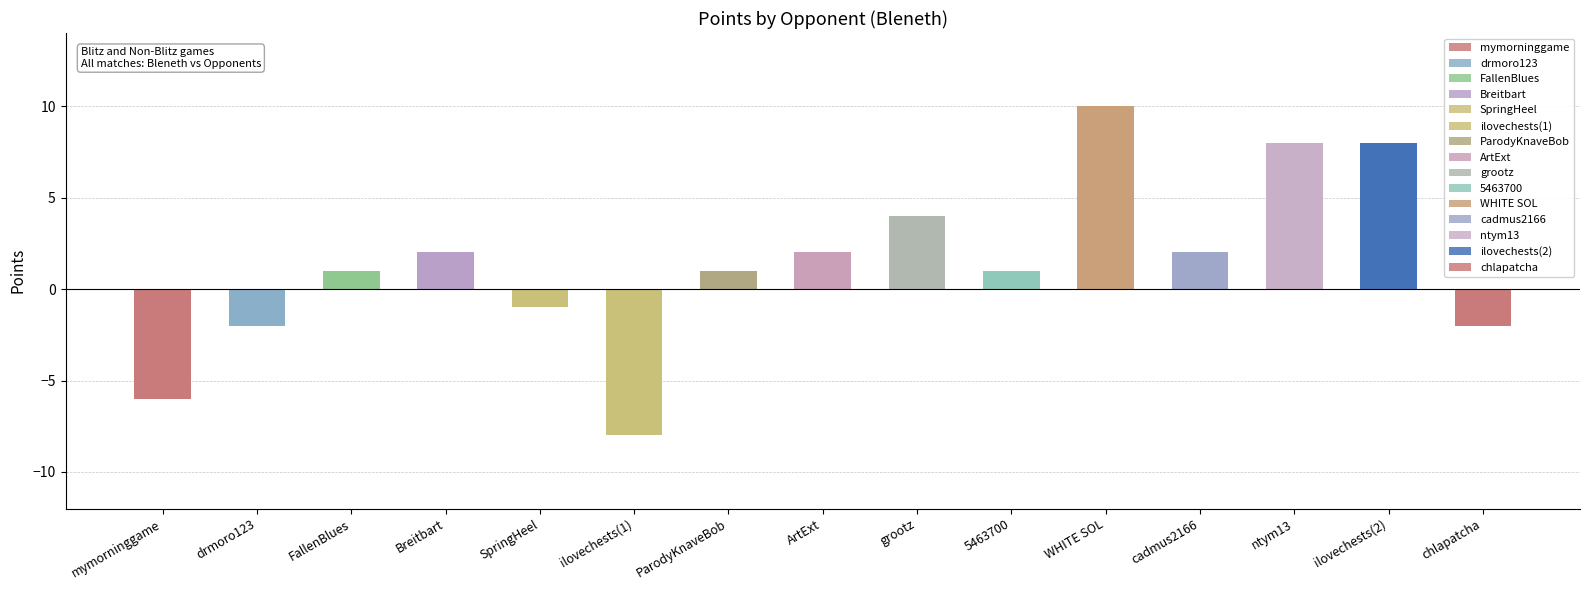

What is the label of the 3rd bar from the left?

FallenBlues